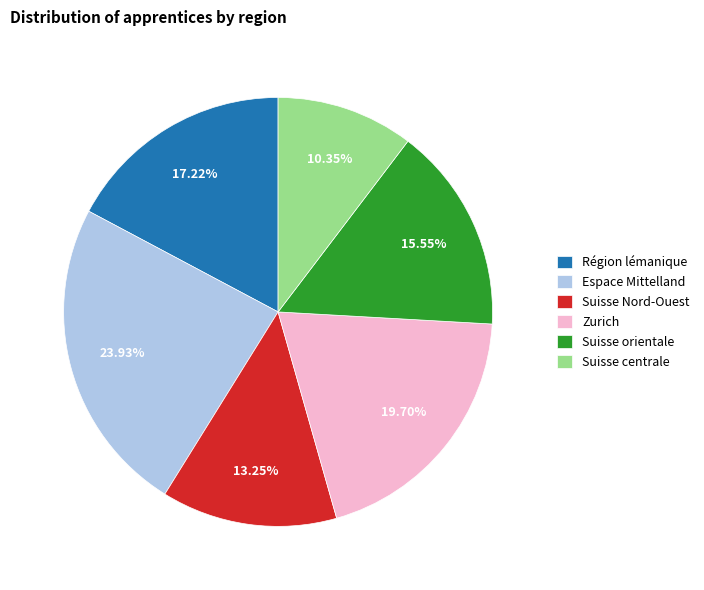

How many slices are in this pie chart?

6